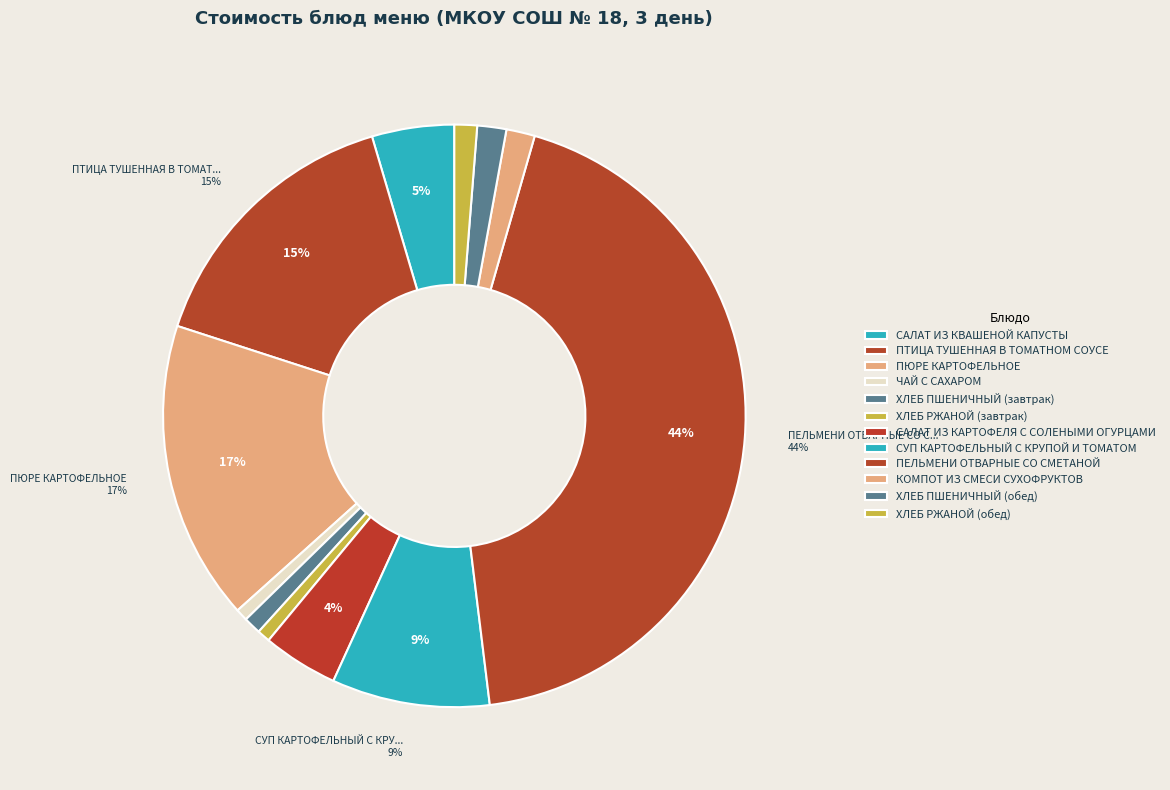

Rank the categories by value from lowest to highest.

ЧАЙ С САХАРОМ, ХЛЕБ РЖАНОЙ (завтрак), ХЛЕБ ПШЕНИЧНЫЙ (завтрак), ХЛЕБ РЖАНОЙ (обед), КОМПОТ ИЗ СМЕСИ СУХОФРУКТОВ, ХЛЕБ ПШЕНИЧНЫЙ (обед), САЛАТ ИЗ КАРТОФЕЛЯ С СОЛЕНЫМИ ОГУРЦАМИ, САЛАТ ИЗ КВАШЕНОЙ КАПУСТЫ, СУП КАРТОФЕЛЬНЫЙ С КРУПОЙ И ТОМАТОМ, ПТИЦА ТУШЕННАЯ В ТОМАТНОМ СОУСЕ, ПЮРЕ КАРТОФЕЛЬНОЕ, ПЕЛЬМЕНИ ОТВАРНЫЕ СО СМЕТАНОЙ